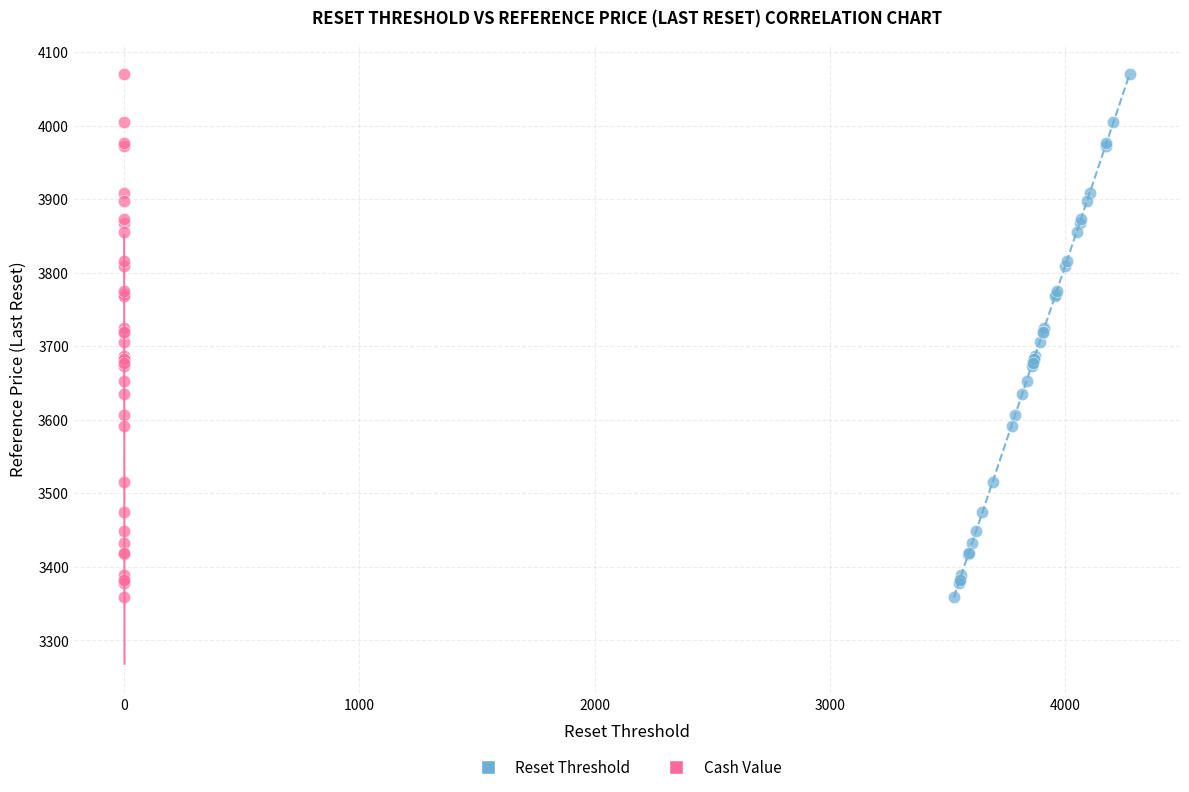

What are all the series names shown in the legend?

Reset Threshold, Cash Value